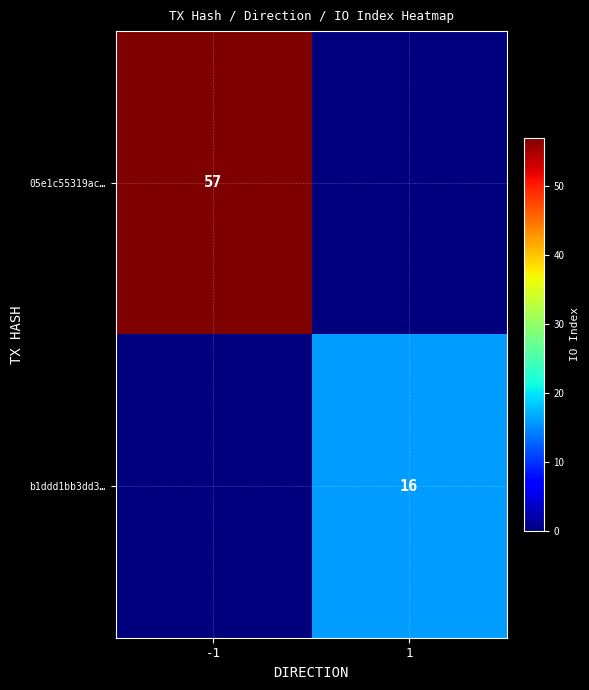

The value of b1ddd1bb3dd3… at 1 is 11. True or false?

False